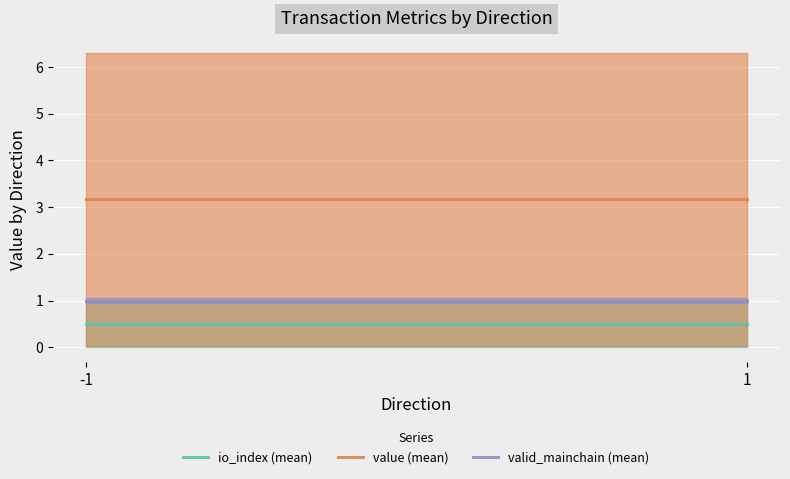

What is the sum of all valid_mainchain (mean) values?

2.0